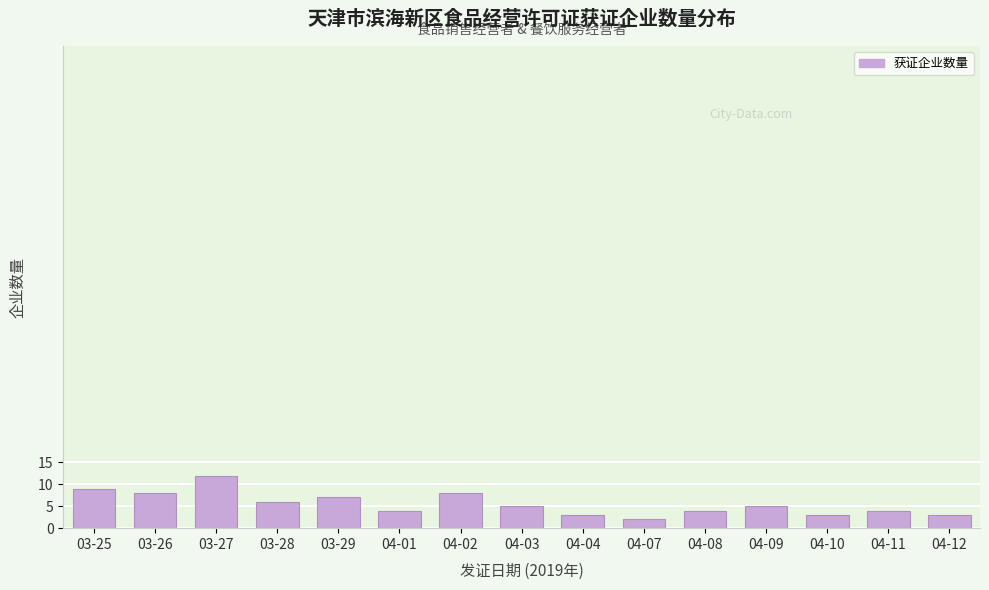

Reading left to right, extract all data points from this chart.

9	8	12	6	7	4	8	5	3	2	4	5	3	4	3